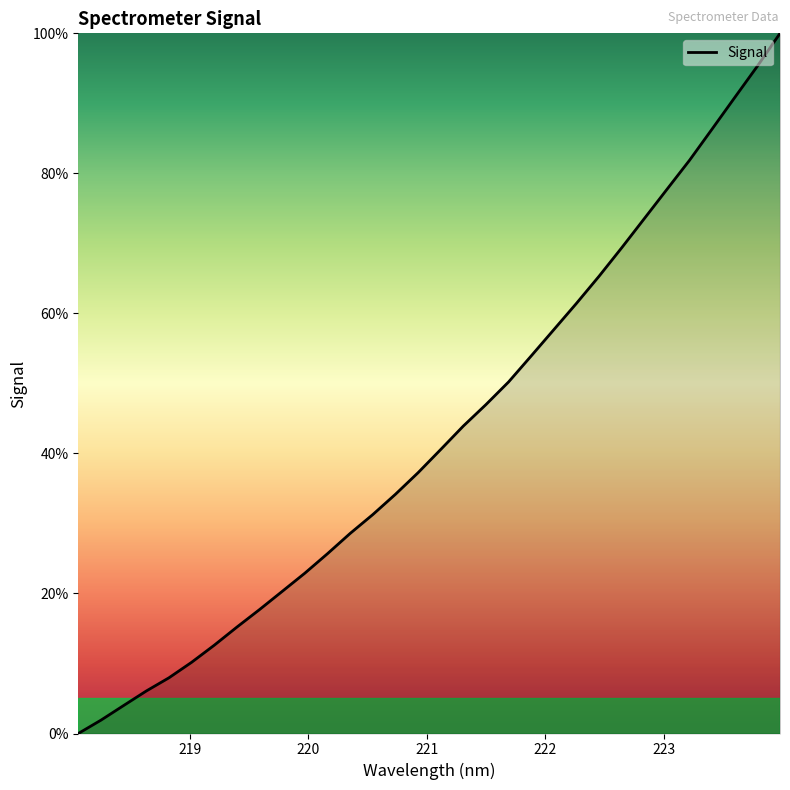

What is the difference between the maximum and minimum values?

100.0